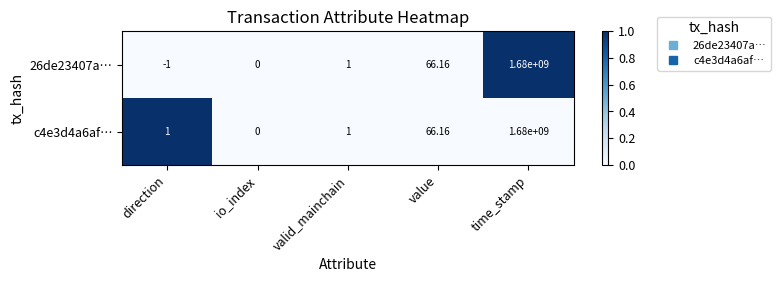

Which category has the lowest value in the 26de23407a… series?

direction